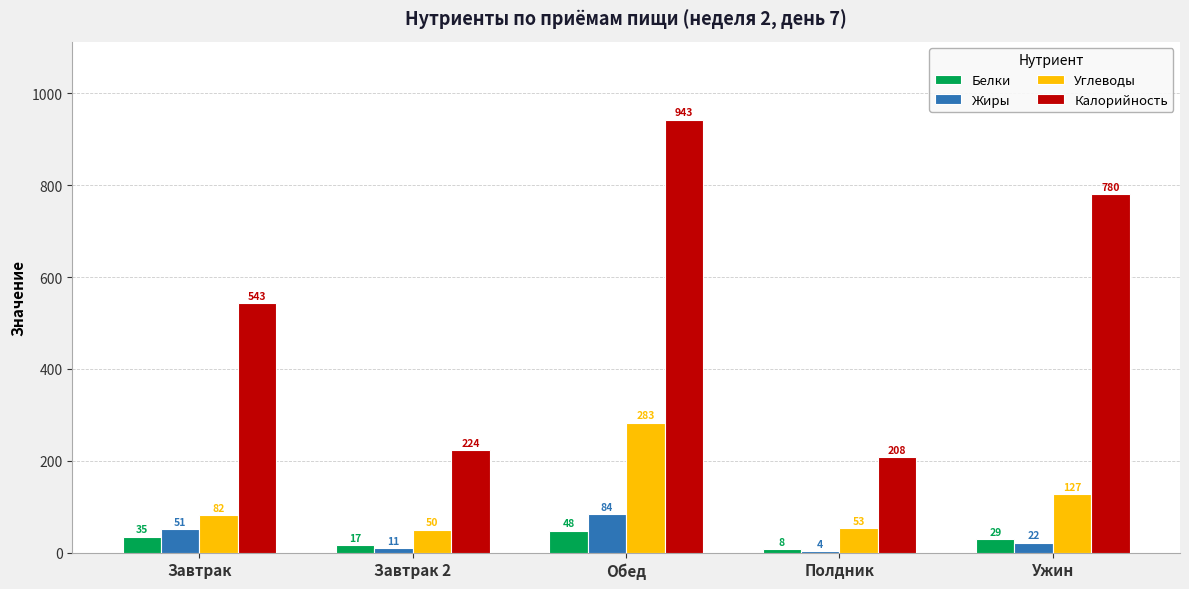

What are all the series names shown in the legend?

Белки, Жиры, Углеводы, Калорийность